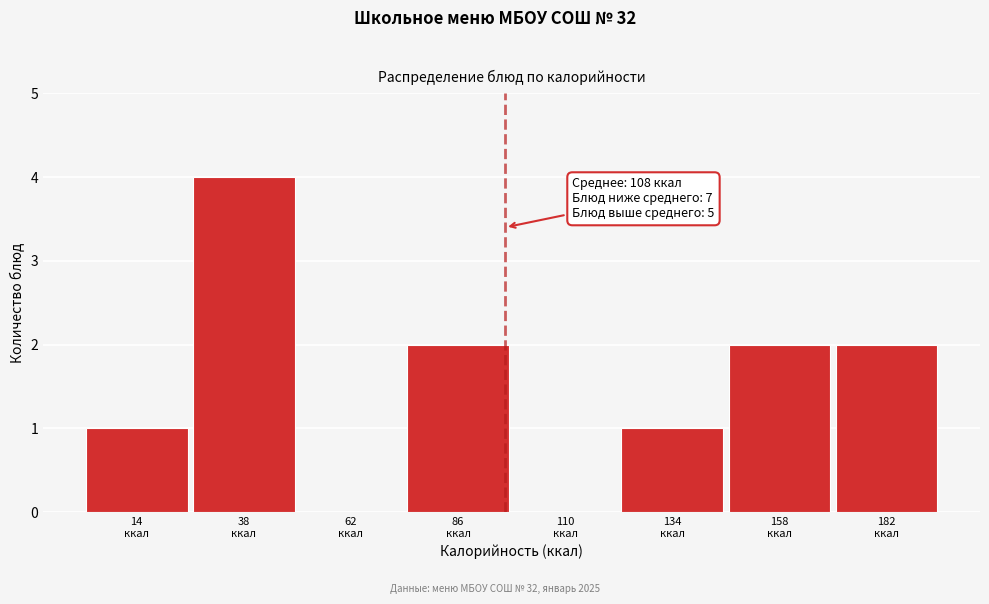

What is the sum of all values?

12